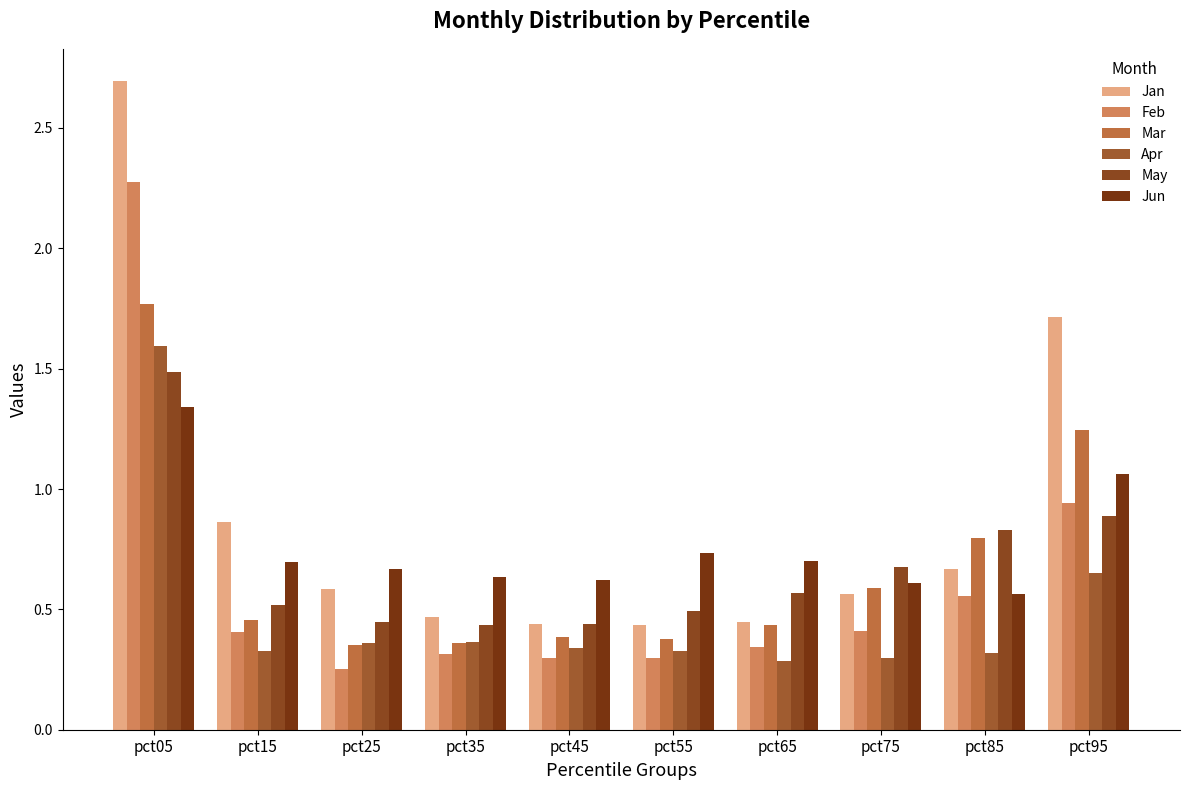

Between pct65 and pct95, which series saw the biggest shift?

Jan